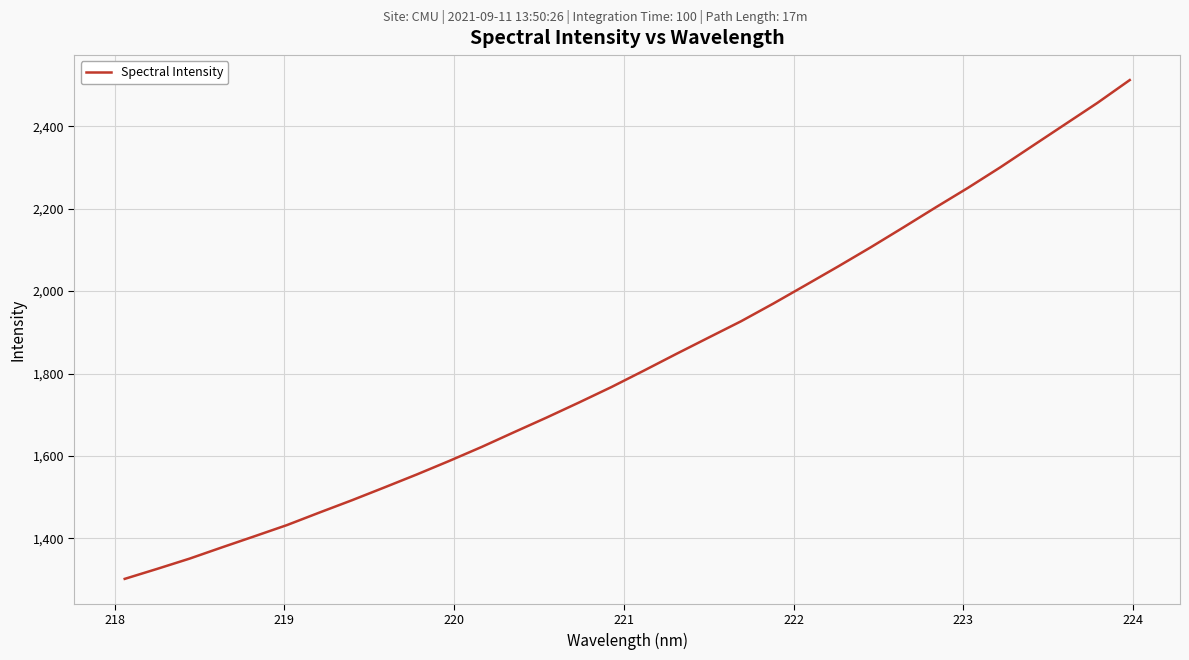

What is the minimum value shown in the chart?

1301.6